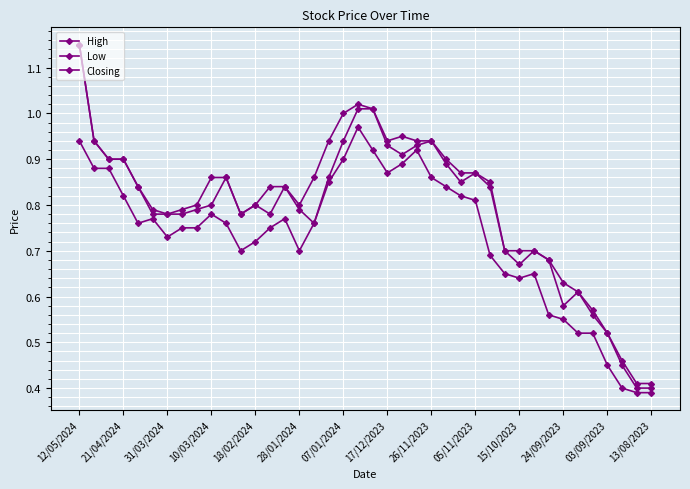

Does the chart have visible grid lines?

Yes